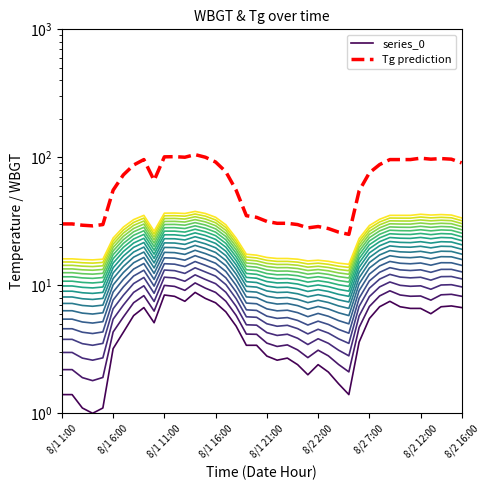

Which label corresponds to the smallest value in the chart?

8/1 16:00